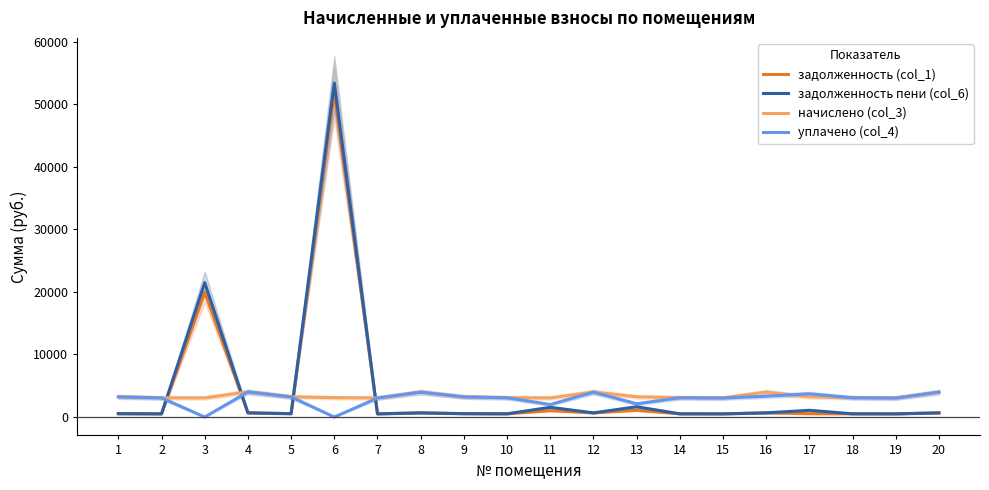

Rank the series by their maximum value, from highest to lowest.

задолженность пени (col_6), задолженность (col_1), начислено (col_3), уплачено (col_4)